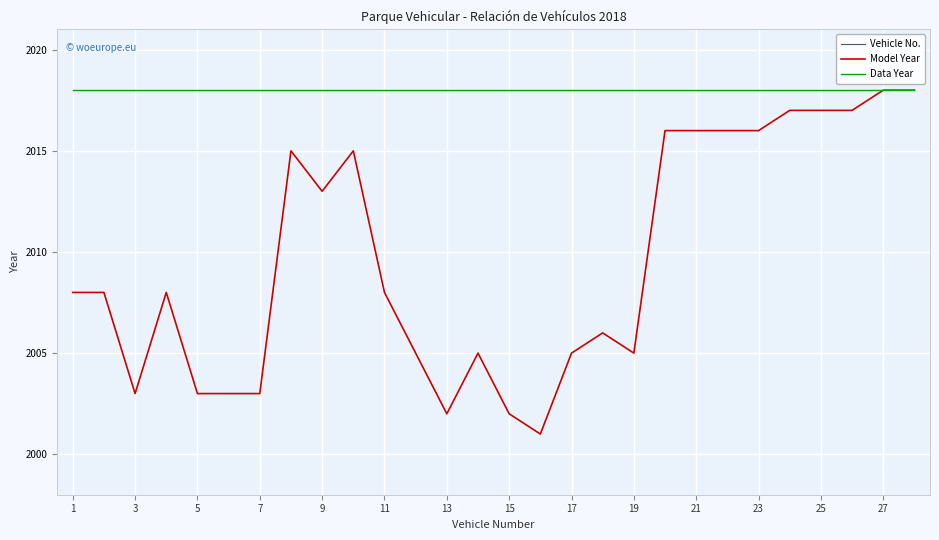

At 16, list the series in order from largest to smallest.

Data Year, Model Year, Vehicle No.